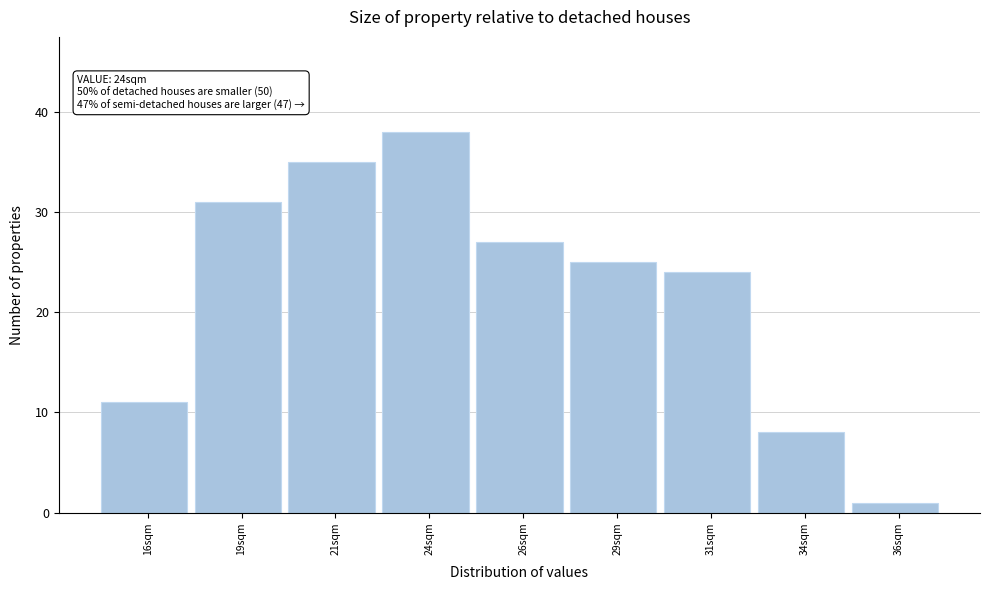

Reading left to right, list all the values displayed in this chart.

11	31	35	38	27	25	24	8	1